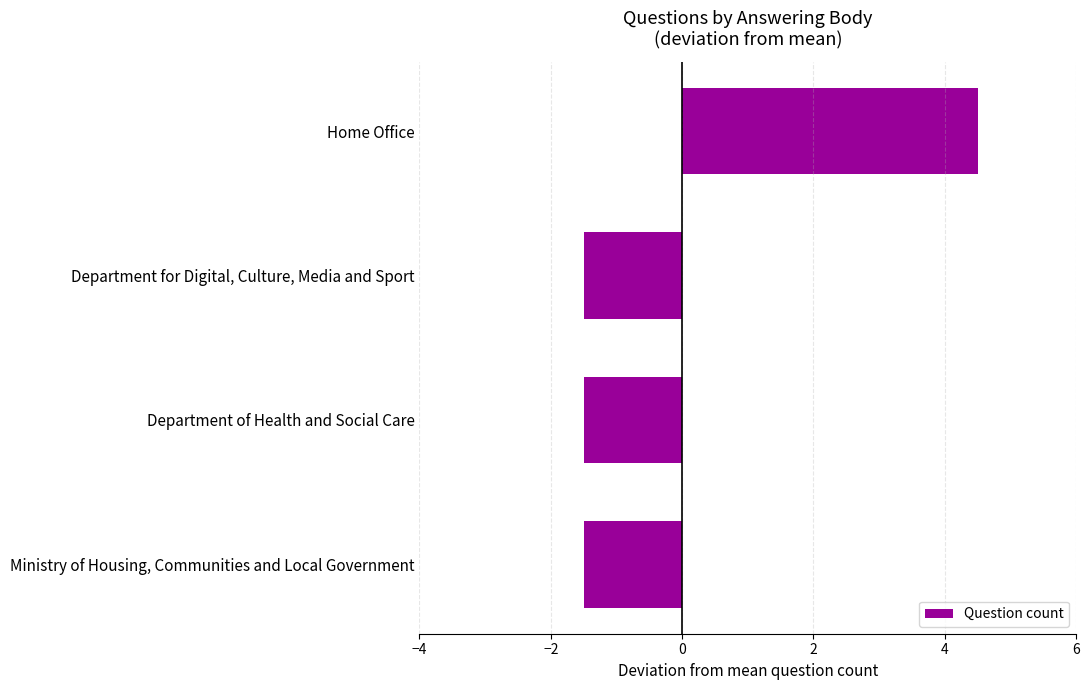

How many bars are there in total?

4